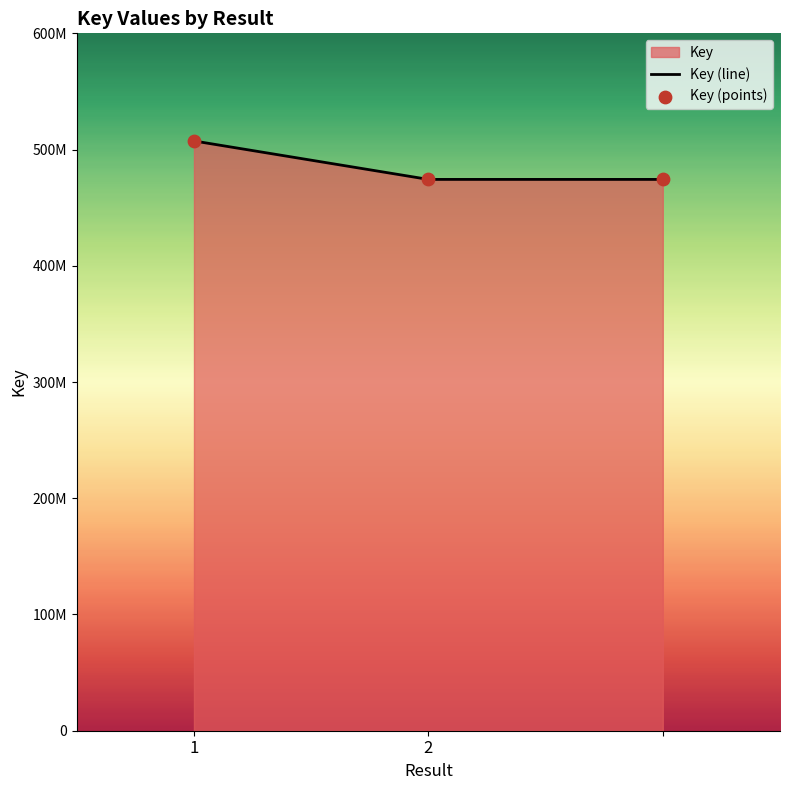

What is the ratio of the value at 1 to the value at ?

1.1